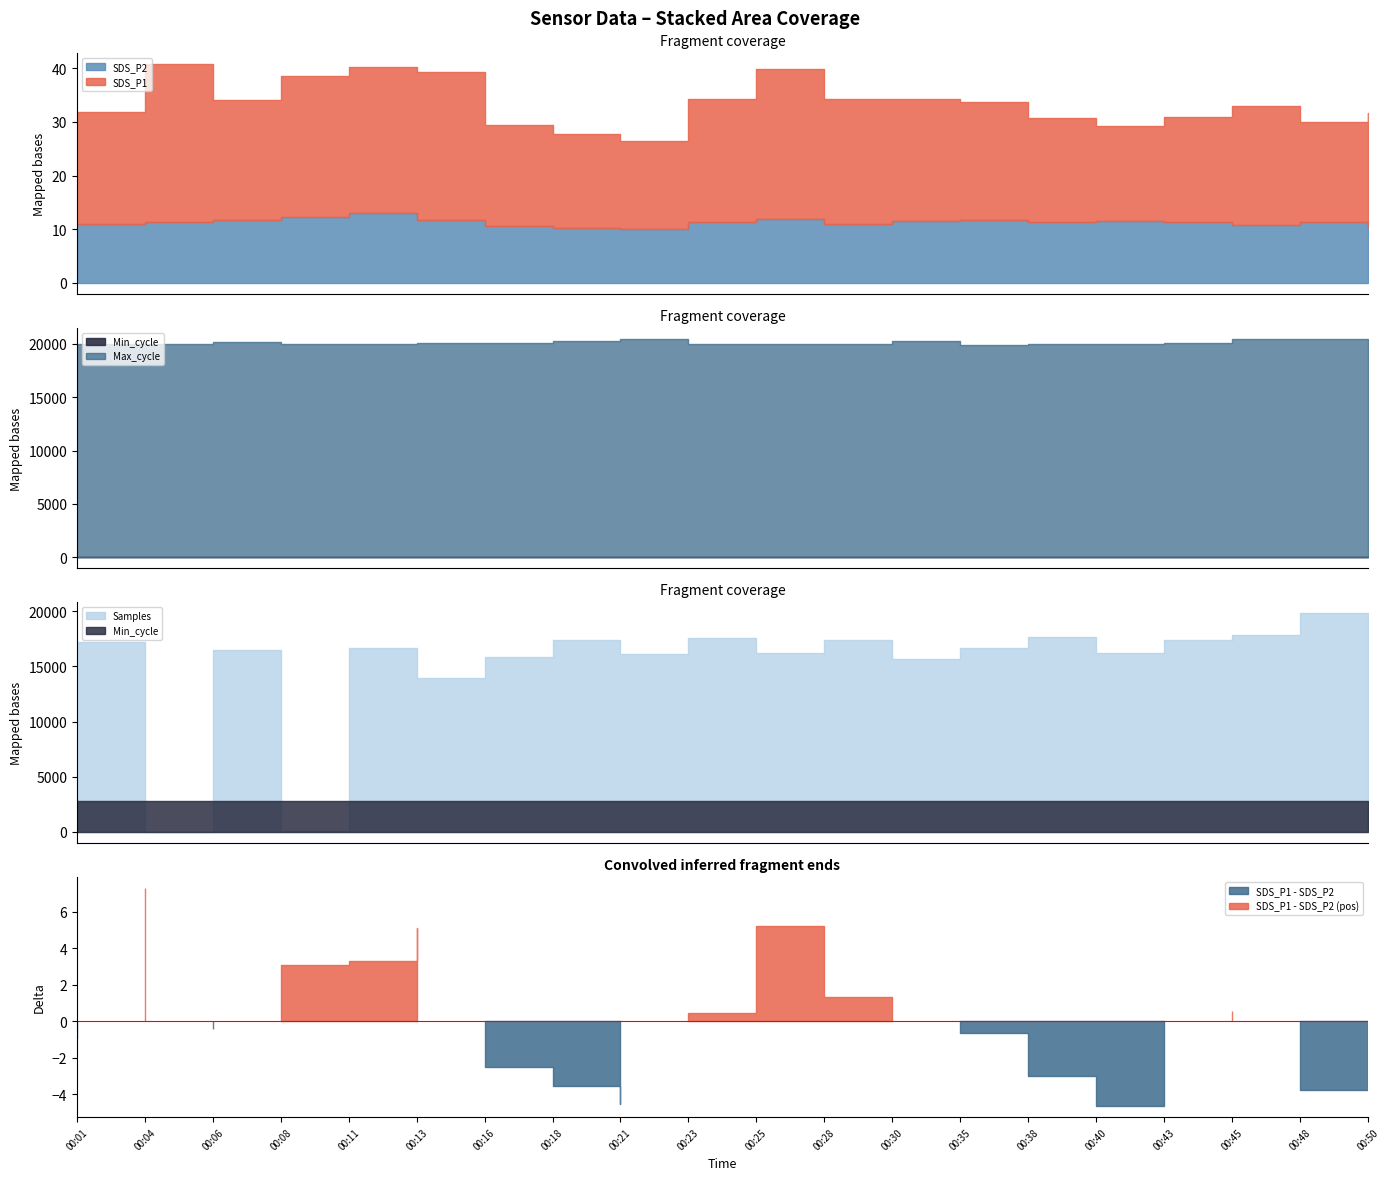

What is the sum of all Max_cycle values?

402512.0